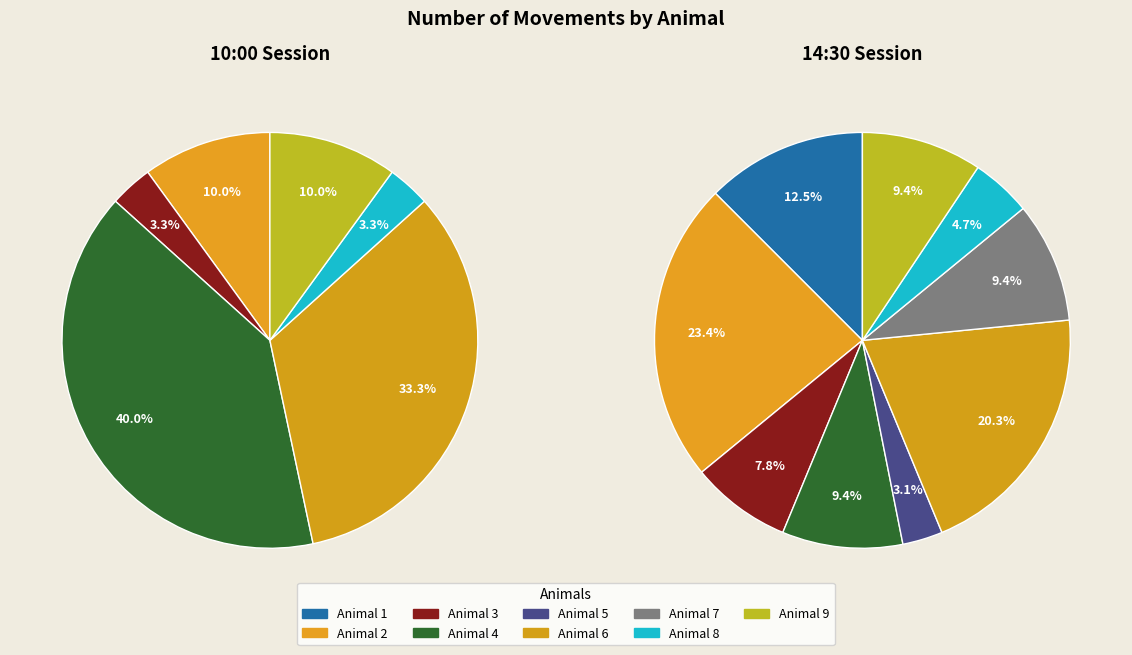

To the nearest percent, what is the average slice percentage?

11%